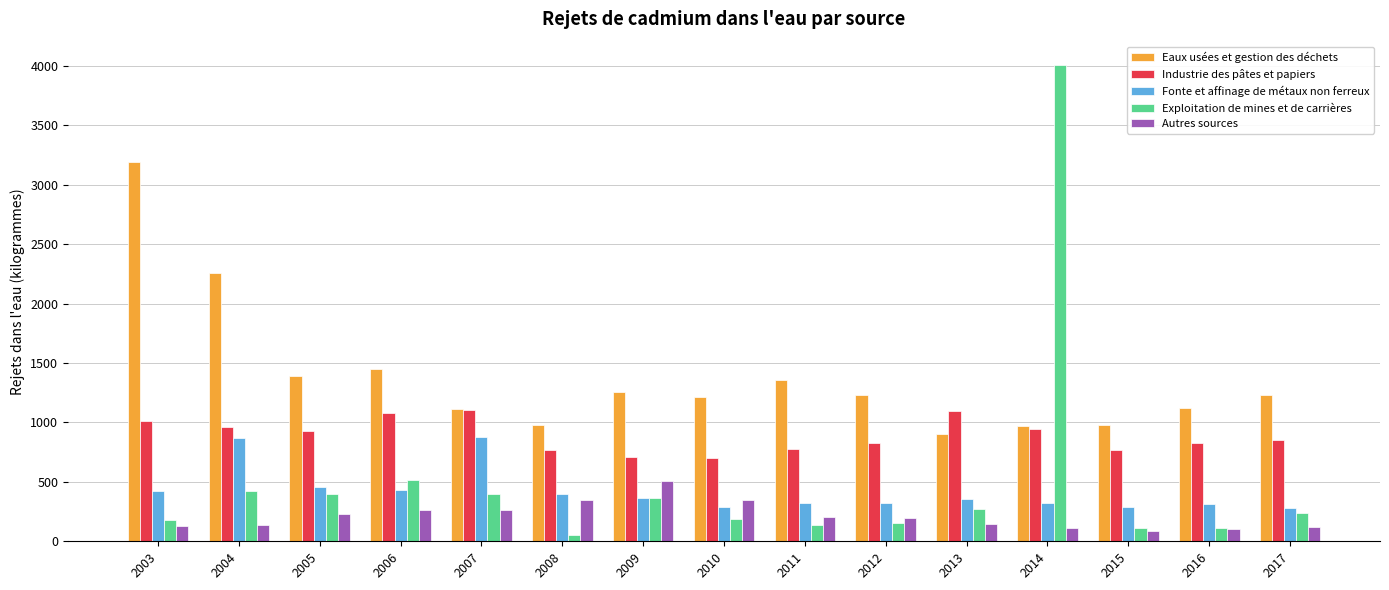

Read the Autres sources value at 2014.

107.9